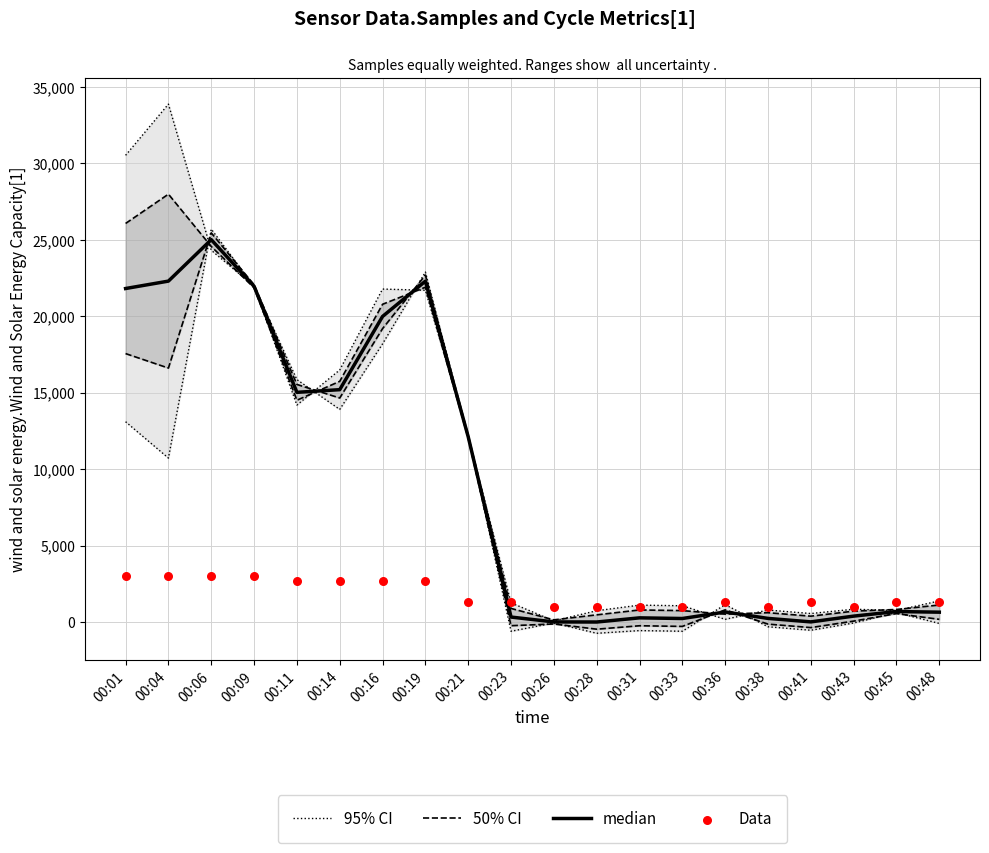

At which category is the sum across all series the highest?

00:04